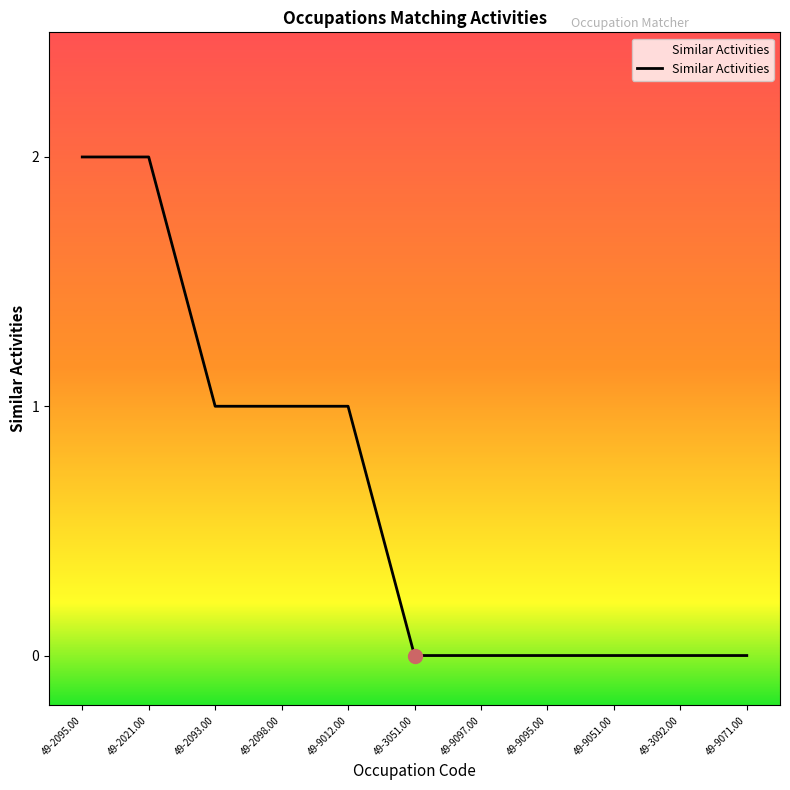

Reading left to right, list all the values displayed in this chart.

2	2	1	1	1	0	0	0	0	0	0